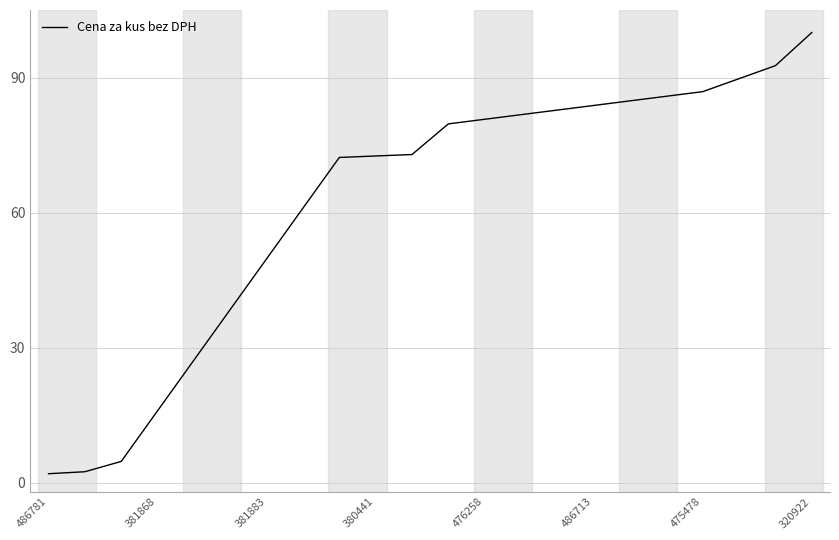

What is the difference between the maximum and minimum values?

98.0